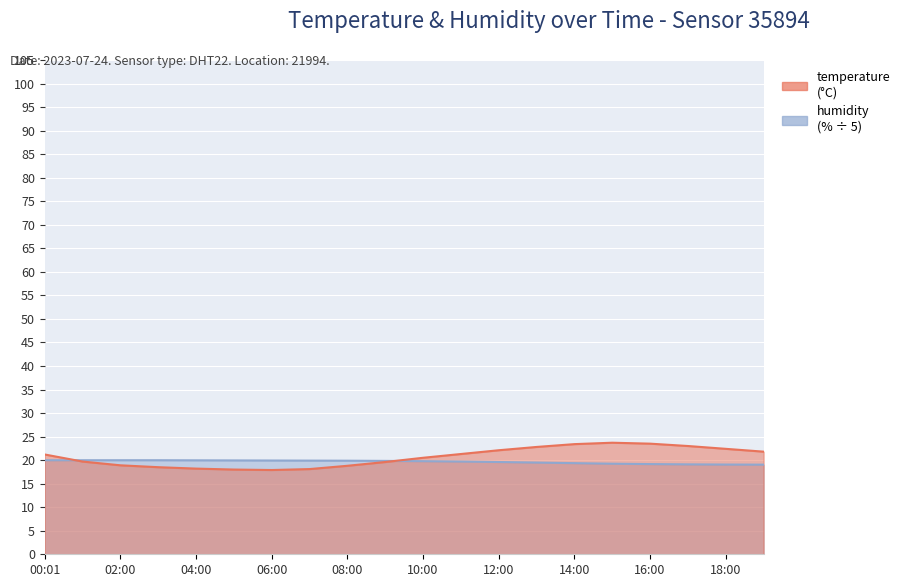

List the series in order of their peak value, highest first.

temperature, humidity